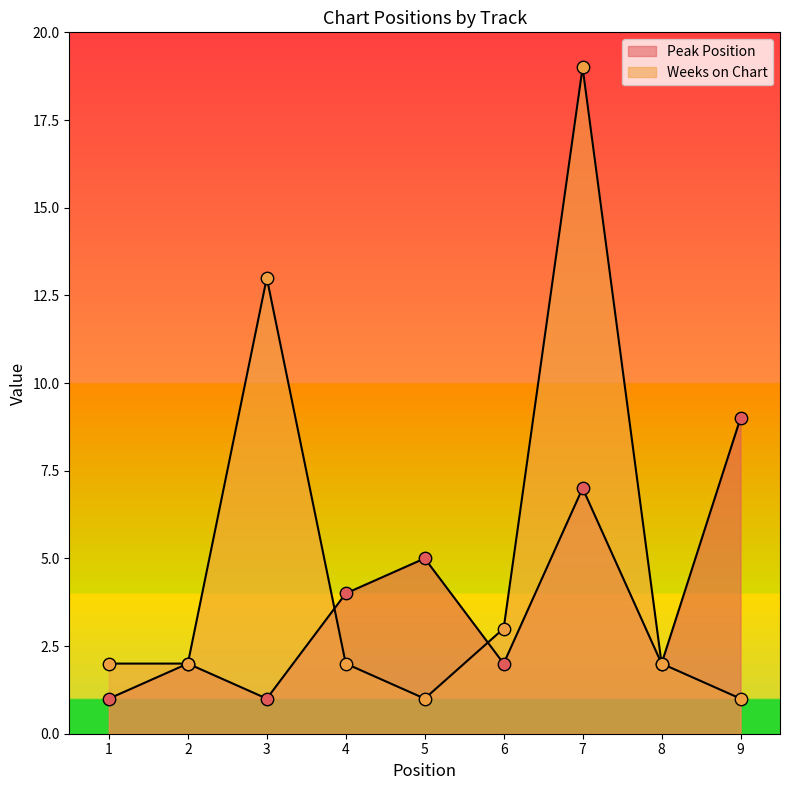

Which series reaches the maximum Y coordinate?

Weeks on Chart